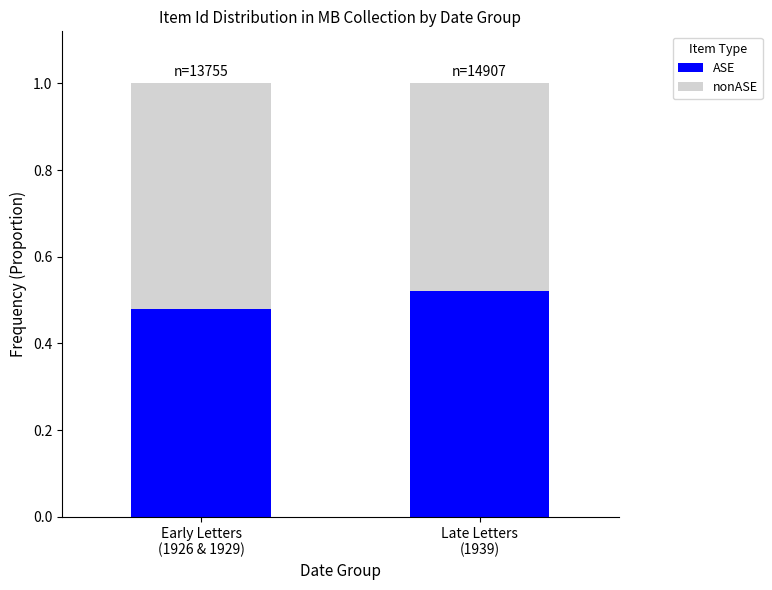

What is the total value across all series at Late Letters
(1939)?

1.0